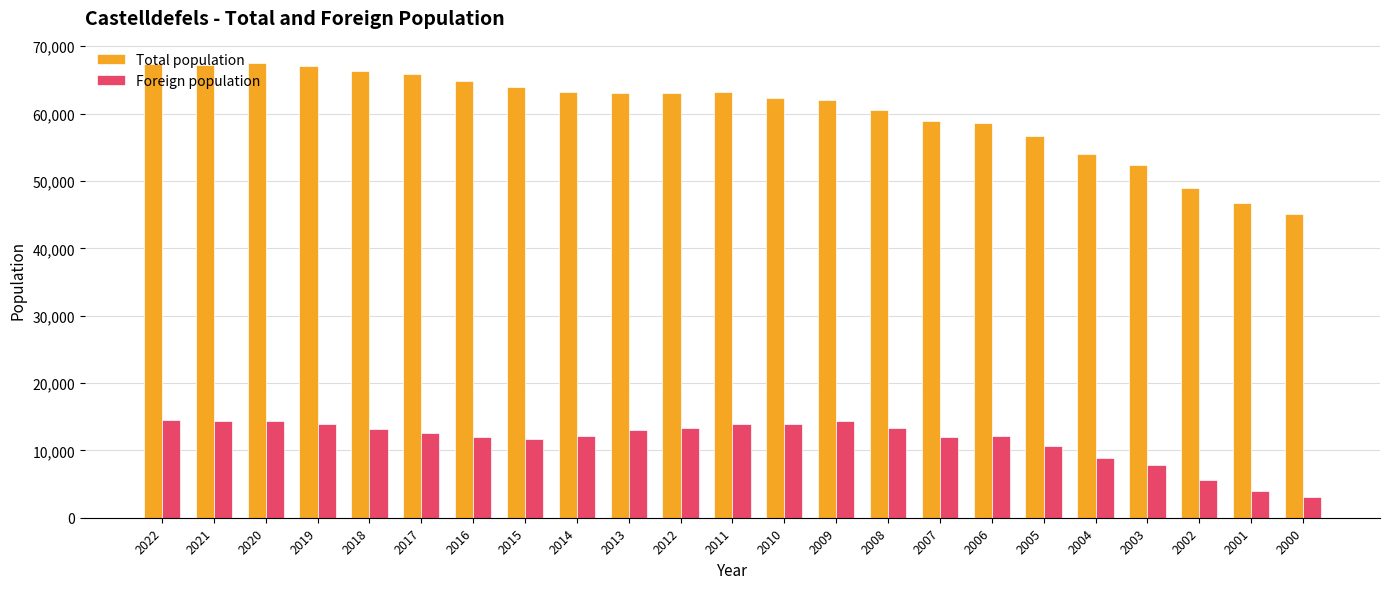

What is the difference between the Foreign population values at 2009 and 2004?

5516